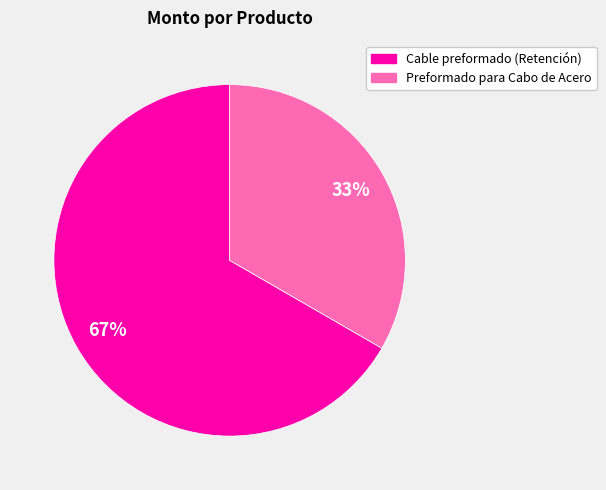

To the nearest percent, what is the combined percentage of Preformado para Cabo de Acero and Cable preformado (Retención)?

100%